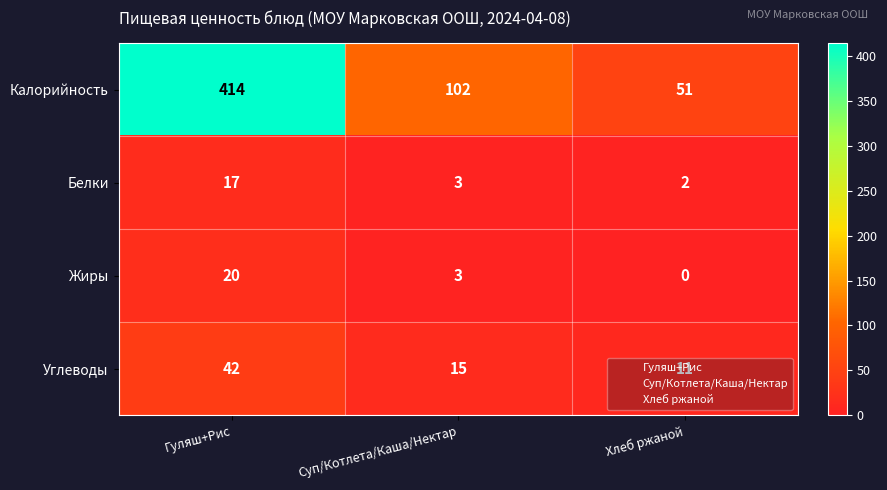

What is the average value of the Белки series?

7